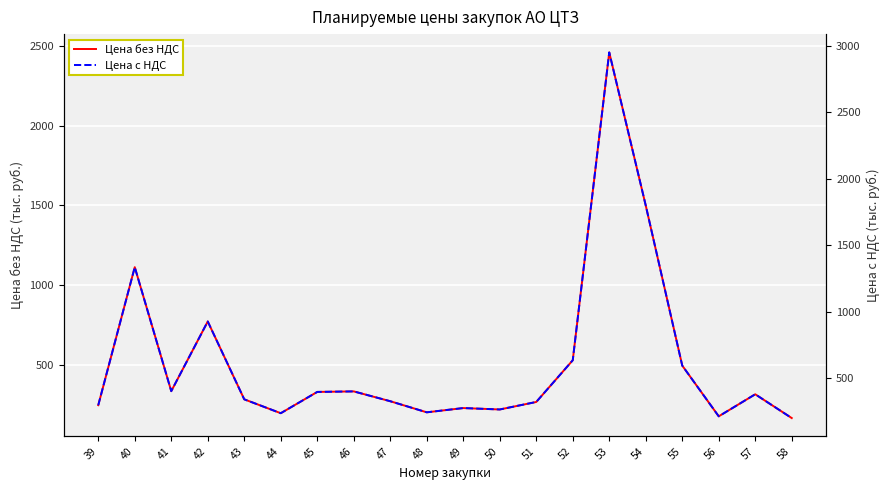

Where is the first local minimum for Цена с НДС?

41